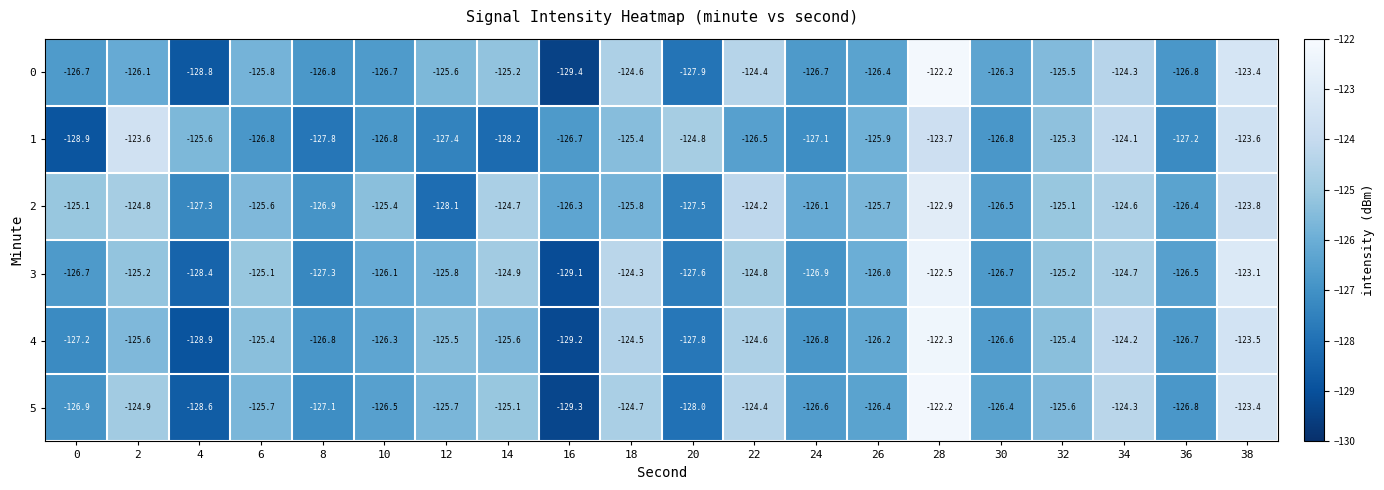

The value of 0 at 14 is -196.1. True or false?

False